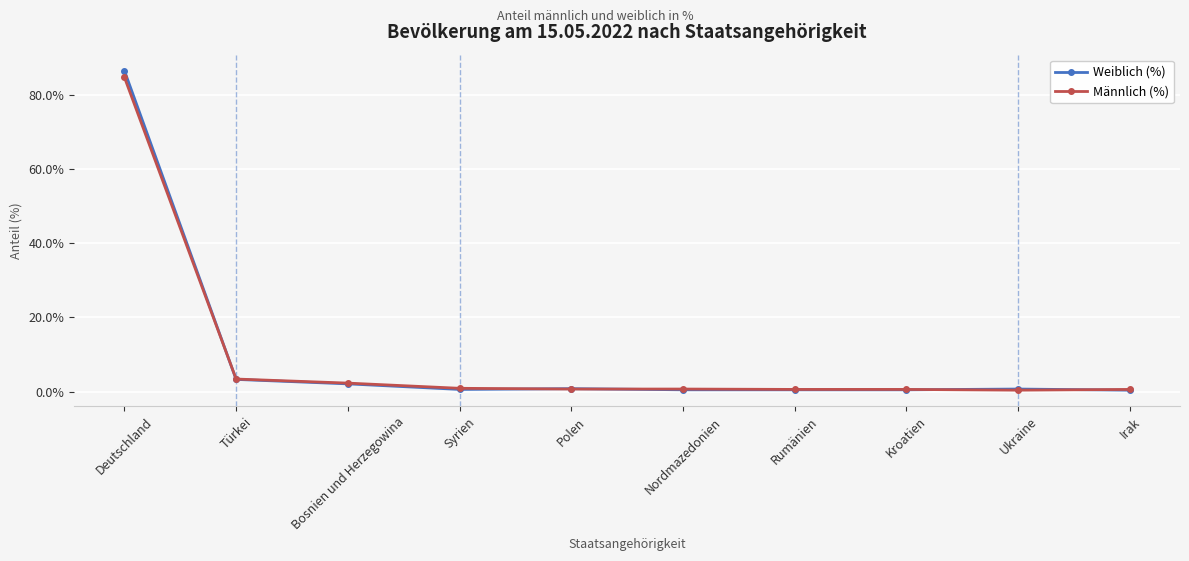

What is the label of the 2nd point from the left?

Türkei